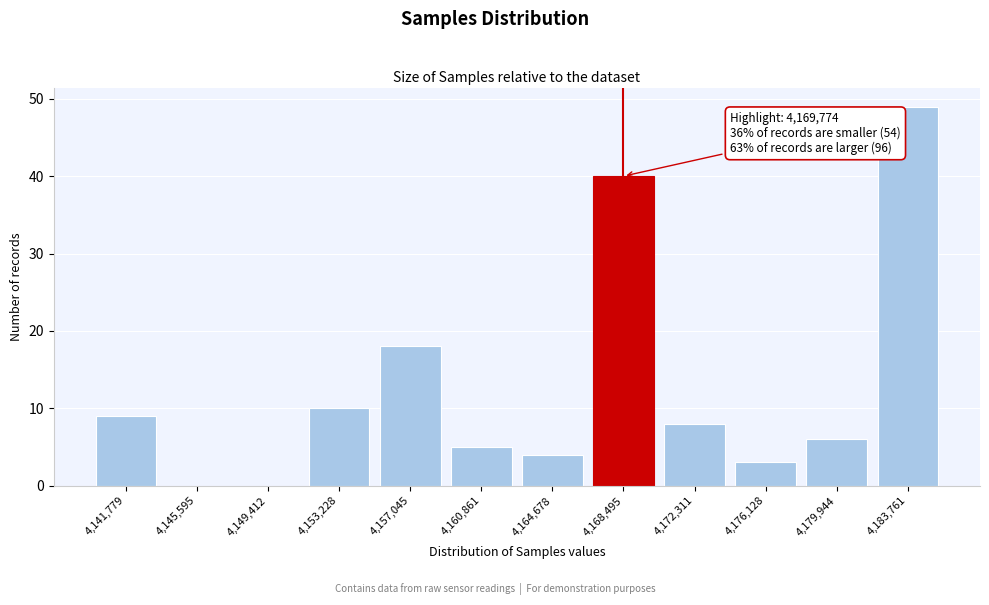

Reading left to right, extract all data points from this chart.

4,141,779=9	4,145,595=0	4,149,412=0	4,153,228=10	4,157,045=18	4,160,861=5	4,164,678=4	4,168,495=40	4,172,311=8	4,176,128=3	4,179,944=6	4,183,761=49